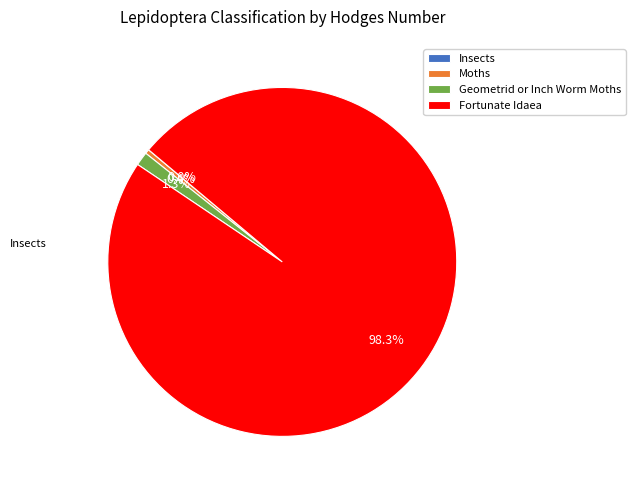

What is the smallest slice in the pie chart?

Insects